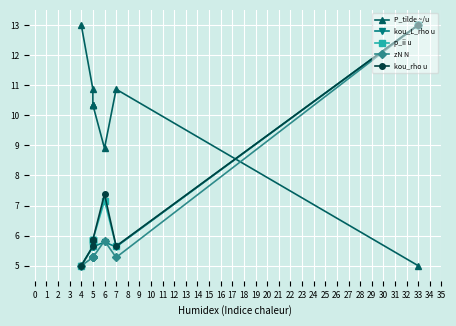

What is the sum of the zN N values at 5 and 4?

10.3